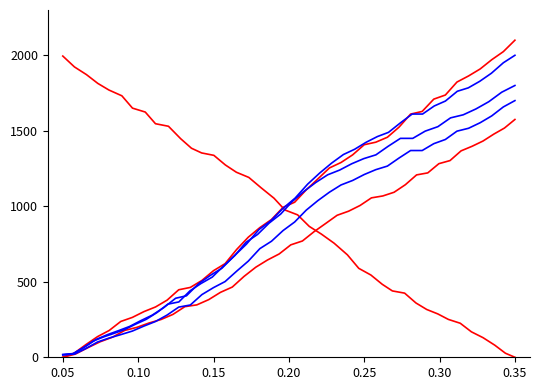

Reading left to right, list all the values displayed in this chart.

P1: 0.0	28.2	84.4	136.8	177.5	237.2	264.1	302.5	333.3	378.5	447.1	462.6	508.9	573.5	620.1	714.3	795.3	859.0	912.4	992.8	1027.0	1109.0	1181.1	1253.9	1290.1	1340.6	1407.8	1424.5	1457.3	1523.9	1610.5	1628.2	1709.6	1736.9	1822.8	1863.2	1909.4	1970.8	2024.2	2100.0
P1_var1: 1995.0	1923.0	1872.2	1814.0	1770.0	1731.7	1650.1	1624.2	1546.8	1530.0	1447.7	1384.4	1353.3	1337.4	1273.5	1225.6	1191.2	1122.0	1053.5	975.6	943.2	866.8	816.0	755.5	678.6	589.1	544.8	483.4	439.5	424.8	359.6	316.6	287.3	250.9	225.3	168.6	130.0	80.1	26.8	0.0
P1_var2: 0.0	21.2	63.3	102.6	133.1	177.9	198.1	226.8	250.0	283.9	335.4	346.9	381.6	430.1	465.1	535.7	596.5	644.2	684.3	744.6	770.2	831.7	885.8	940.5	967.5	1005.4	1055.8	1068.4	1093.0	1142.9	1207.9	1221.2	1282.2	1302.7	1367.1	1397.4	1432.1	1478.1	1518.2	1575.0
P2: 15.7	21.0	58.5	101.2	127.5	150.0	173.6	206.7	237.1	279.8	332.3	346.2	415.2	461.3	501.5	570.4	636.8	719.7	768.4	839.2	895.9	974.6	1037.5	1093.4	1141.4	1171.0	1210.4	1242.6	1266.2	1319.5	1369.3	1369.3	1414.7	1442.5	1497.5	1516.7	1553.4	1598.8	1658.0	1700.0
P2_var1: 18.5	24.7	68.8	119.1	150.0	176.5	204.3	243.1	278.9	329.2	390.9	407.3	488.4	542.7	589.9	671.1	749.2	846.7	904.0	987.3	1054.0	1146.6	1220.6	1286.3	1342.8	1377.7	1423.9	1461.9	1489.7	1552.3	1610.9	1610.9	1664.3	1697.0	1761.8	1784.3	1827.5	1880.9	1950.6	2000.0
P2_var2: 16.7	22.2	61.9	107.2	135.0	158.8	183.8	218.8	251.0	296.3	351.8	366.6	439.6	488.5	530.9	604.0	674.2	762.0	813.6	888.6	948.6	1031.9	1098.5	1157.7	1208.5	1239.9	1281.5	1315.7	1340.7	1397.1	1449.8	1449.8	1497.9	1527.3	1585.6	1605.9	1644.8	1692.8	1755.6	1800.0